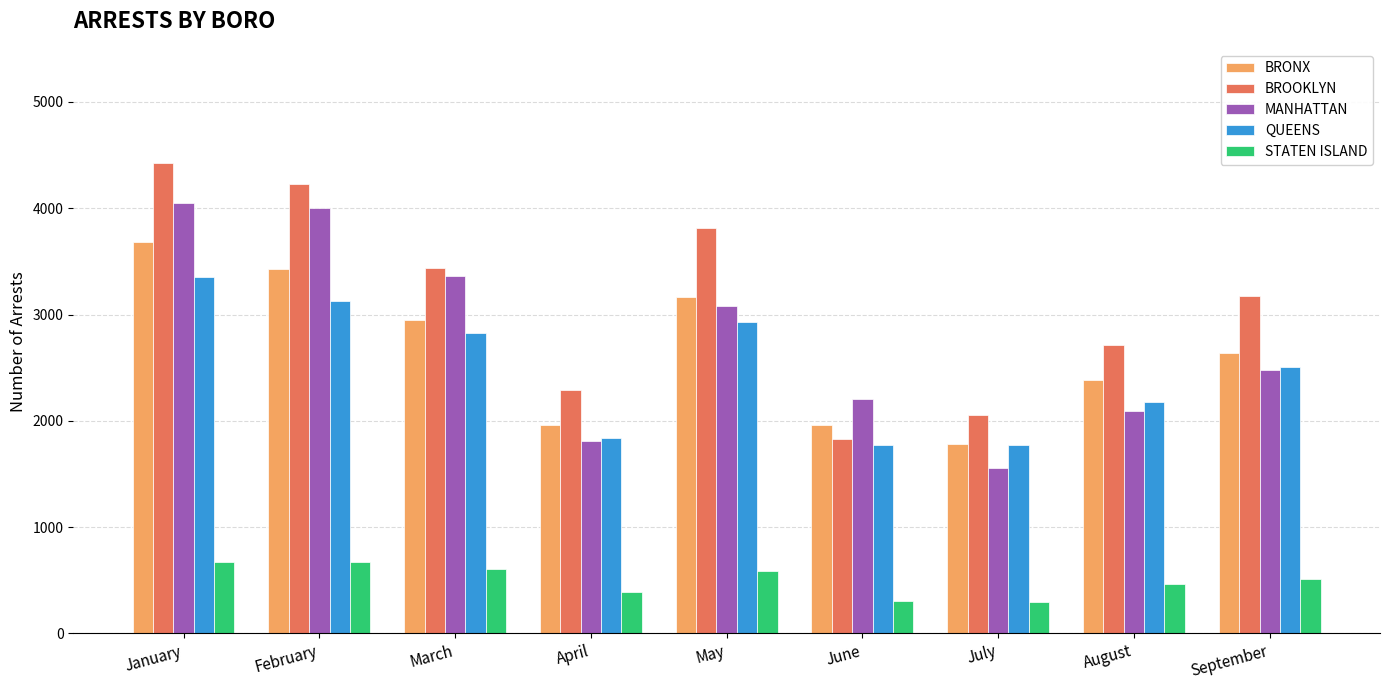

What is the difference between the maximum and second lowest values in the MANHATTAN series?

2237